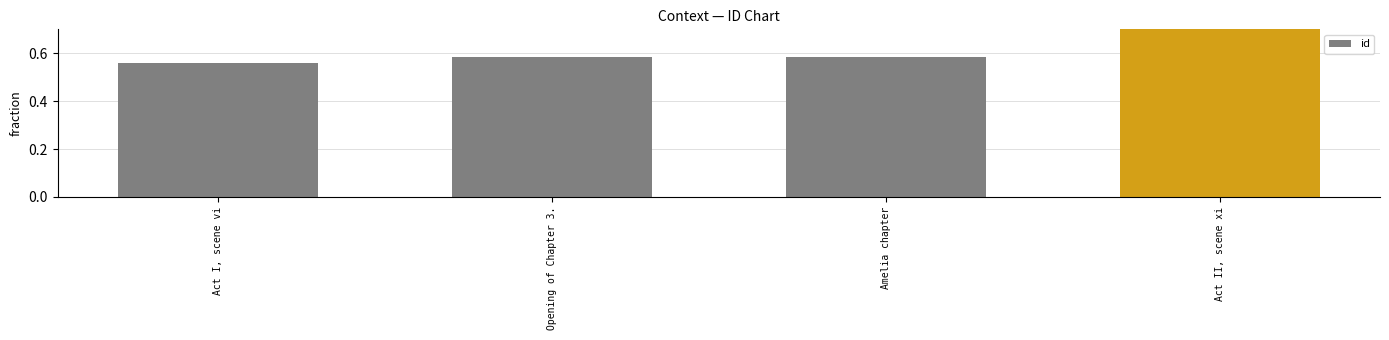

Between Act II, scene xi and Act I, scene vi, which is larger?

Act II, scene xi